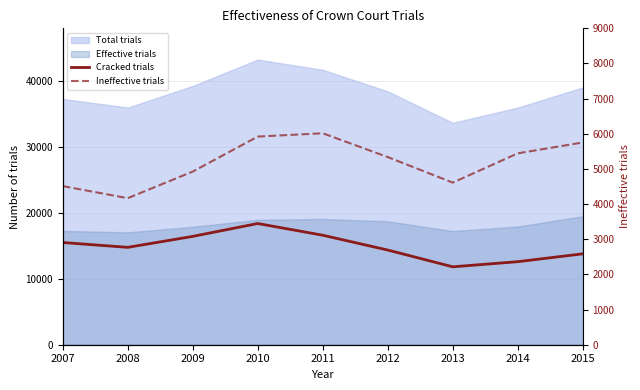

How many data points in Cracked trials are above 14772?

4